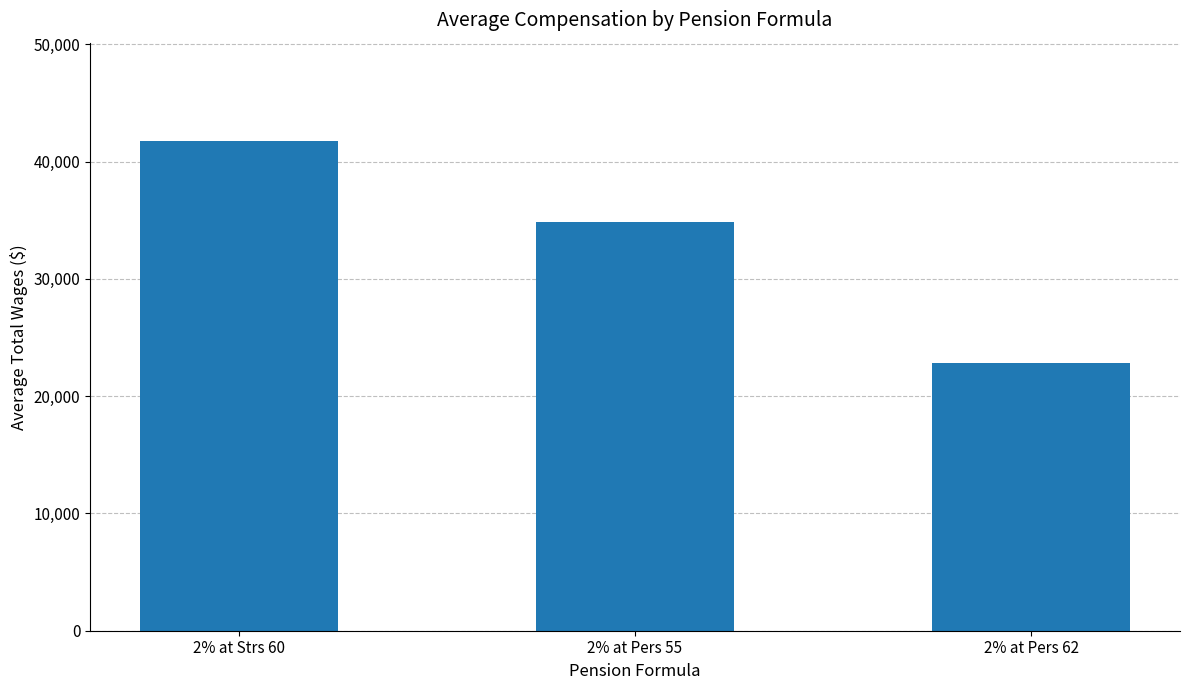

Reading left to right, transcribe all the data shown in this chart.

2% at Strs 60=41778.4	2% at Pers 55=34862.7	2% at Pers 62=22829.5